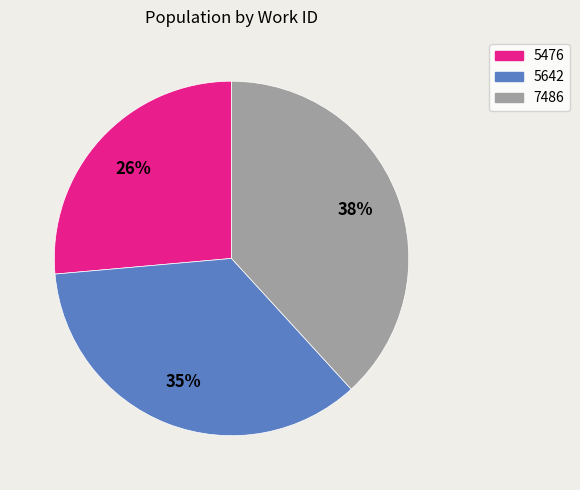

True or false: 5476 accounts for 26% of the total.

True